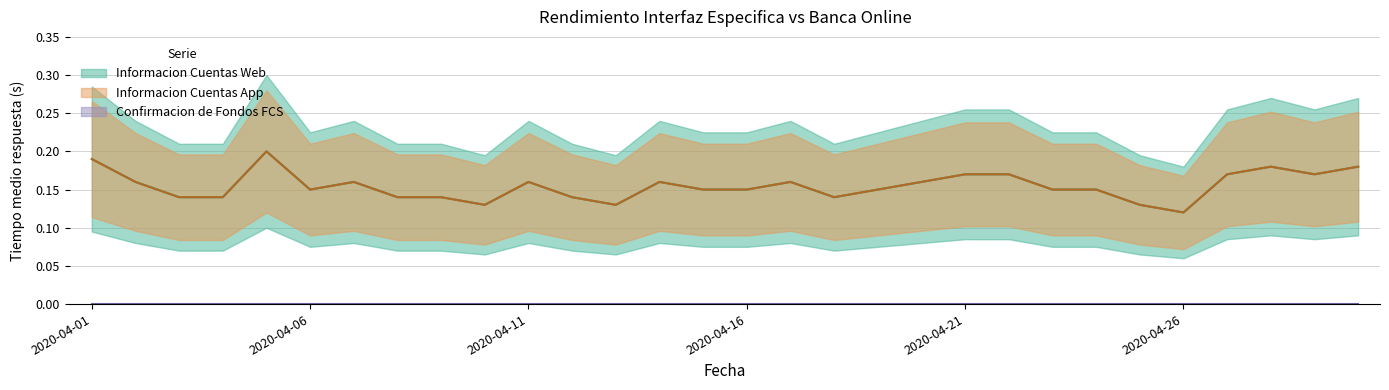

Reading right to left, list all the values displayed in this chart.

Informacion Cuentas Web (Tiempo medio respuesta): 2020-04-30=0.2	2020-04-29=0.2	2020-04-28=0.2	2020-04-27=0.2	2020-04-26=0.1	2020-04-25=0.1	2020-04-24=0.1	2020-04-23=0.1	2020-04-22=0.2	2020-04-21=0.2	2020-04-20=0.2	2020-04-19=0.1	2020-04-18=0.1	2020-04-17=0.2	2020-04-16=0.1	2020-04-15=0.1	2020-04-14=0.2	2020-04-13=0.1	2020-04-12=0.1	2020-04-11=0.2	2020-04-10=0.1	2020-04-09=0.1	2020-04-08=0.1	2020-04-07=0.2	2020-04-06=0.1	2020-04-05=0.2	2020-04-04=0.1	2020-04-03=0.1	2020-04-02=0.2	2020-04-01=0.2
Informacion Cuentas App (Tiempo medio respuesta): 2020-04-30=0.2	2020-04-29=0.2	2020-04-28=0.2	2020-04-27=0.2	2020-04-26=0.1	2020-04-25=0.1	2020-04-24=0.1	2020-04-23=0.1	2020-04-22=0.2	2020-04-21=0.2	2020-04-20=0.2	2020-04-19=0.1	2020-04-18=0.1	2020-04-17=0.2	2020-04-16=0.1	2020-04-15=0.1	2020-04-14=0.2	2020-04-13=0.1	2020-04-12=0.1	2020-04-11=0.2	2020-04-10=0.1	2020-04-09=0.1	2020-04-08=0.1	2020-04-07=0.2	2020-04-06=0.1	2020-04-05=0.2	2020-04-04=0.1	2020-04-03=0.1	2020-04-02=0.2	2020-04-01=0.2